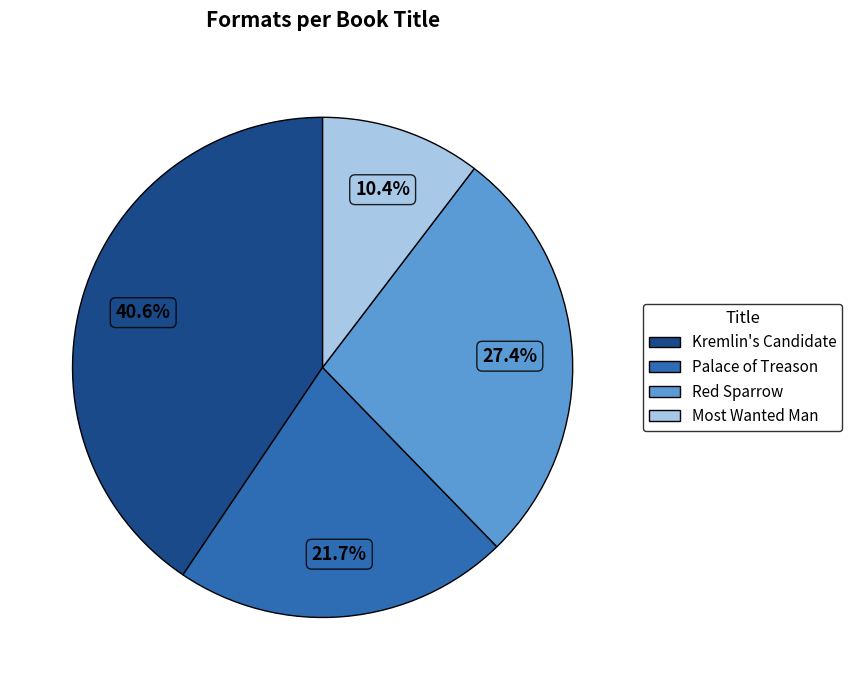

Which slice is the smallest?

Most Wanted Man